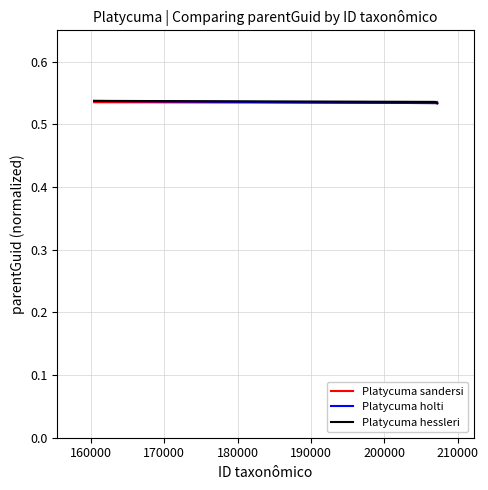

Which series has the largest total across all categories?

Platycuma hessleri